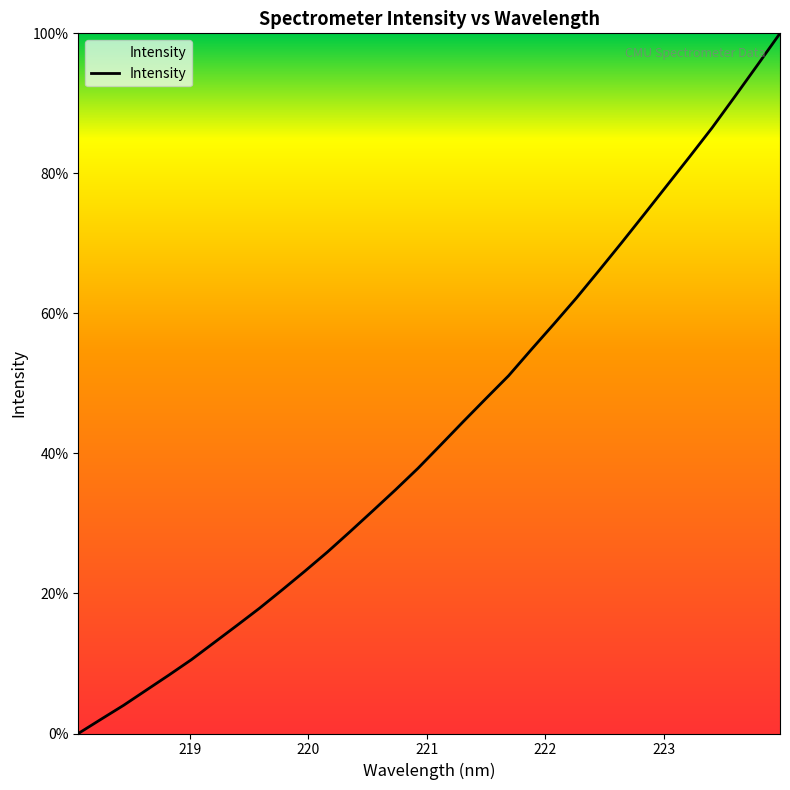

What is the difference between the maximum and minimum values?

100.0